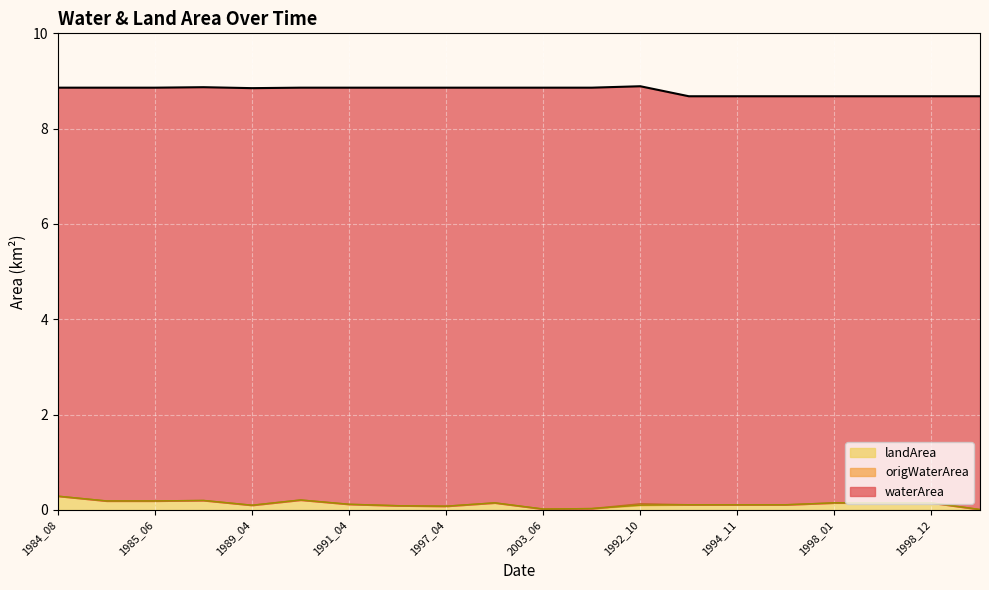

Does the chart display data point markers on the line(s)?

No